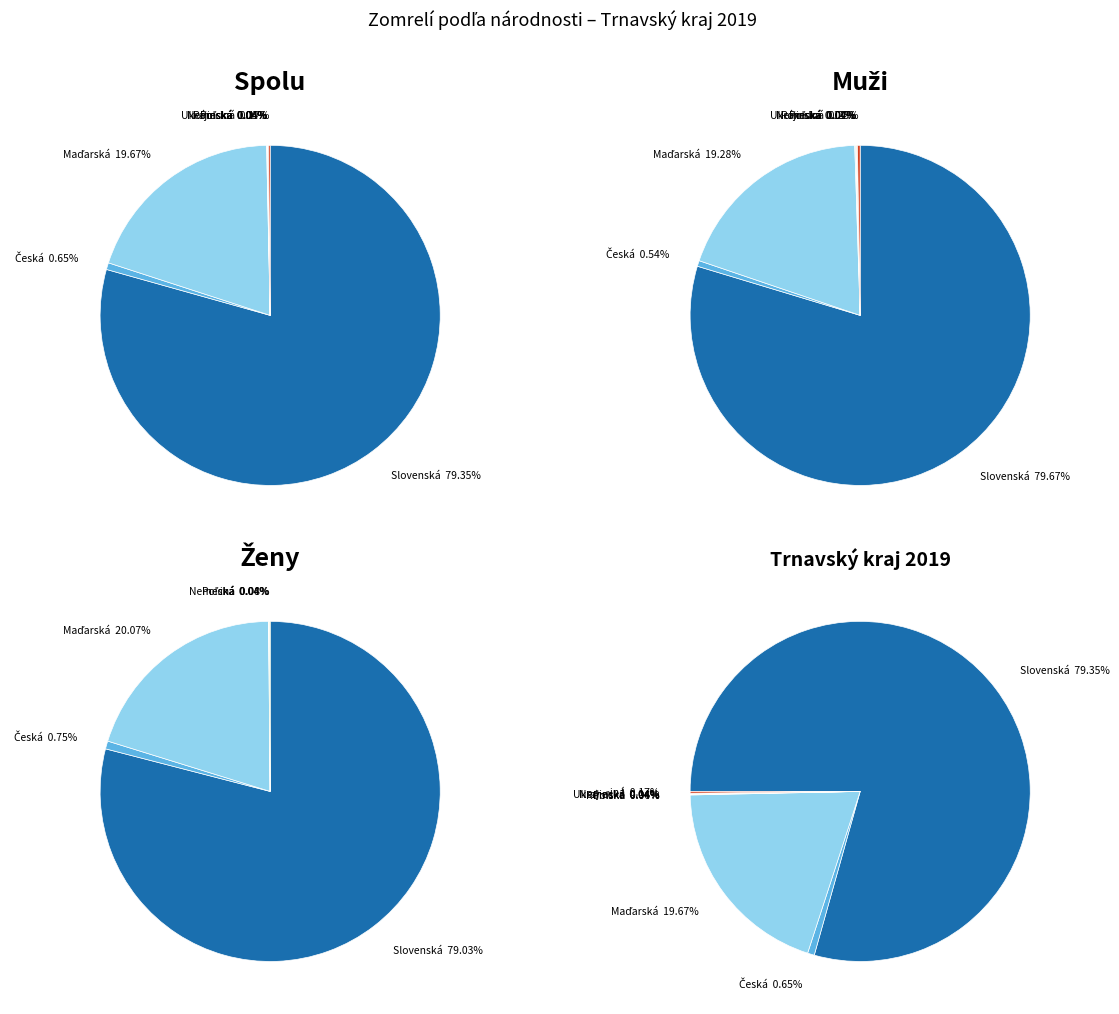

To the nearest percent, what is the average slice percentage?

11%